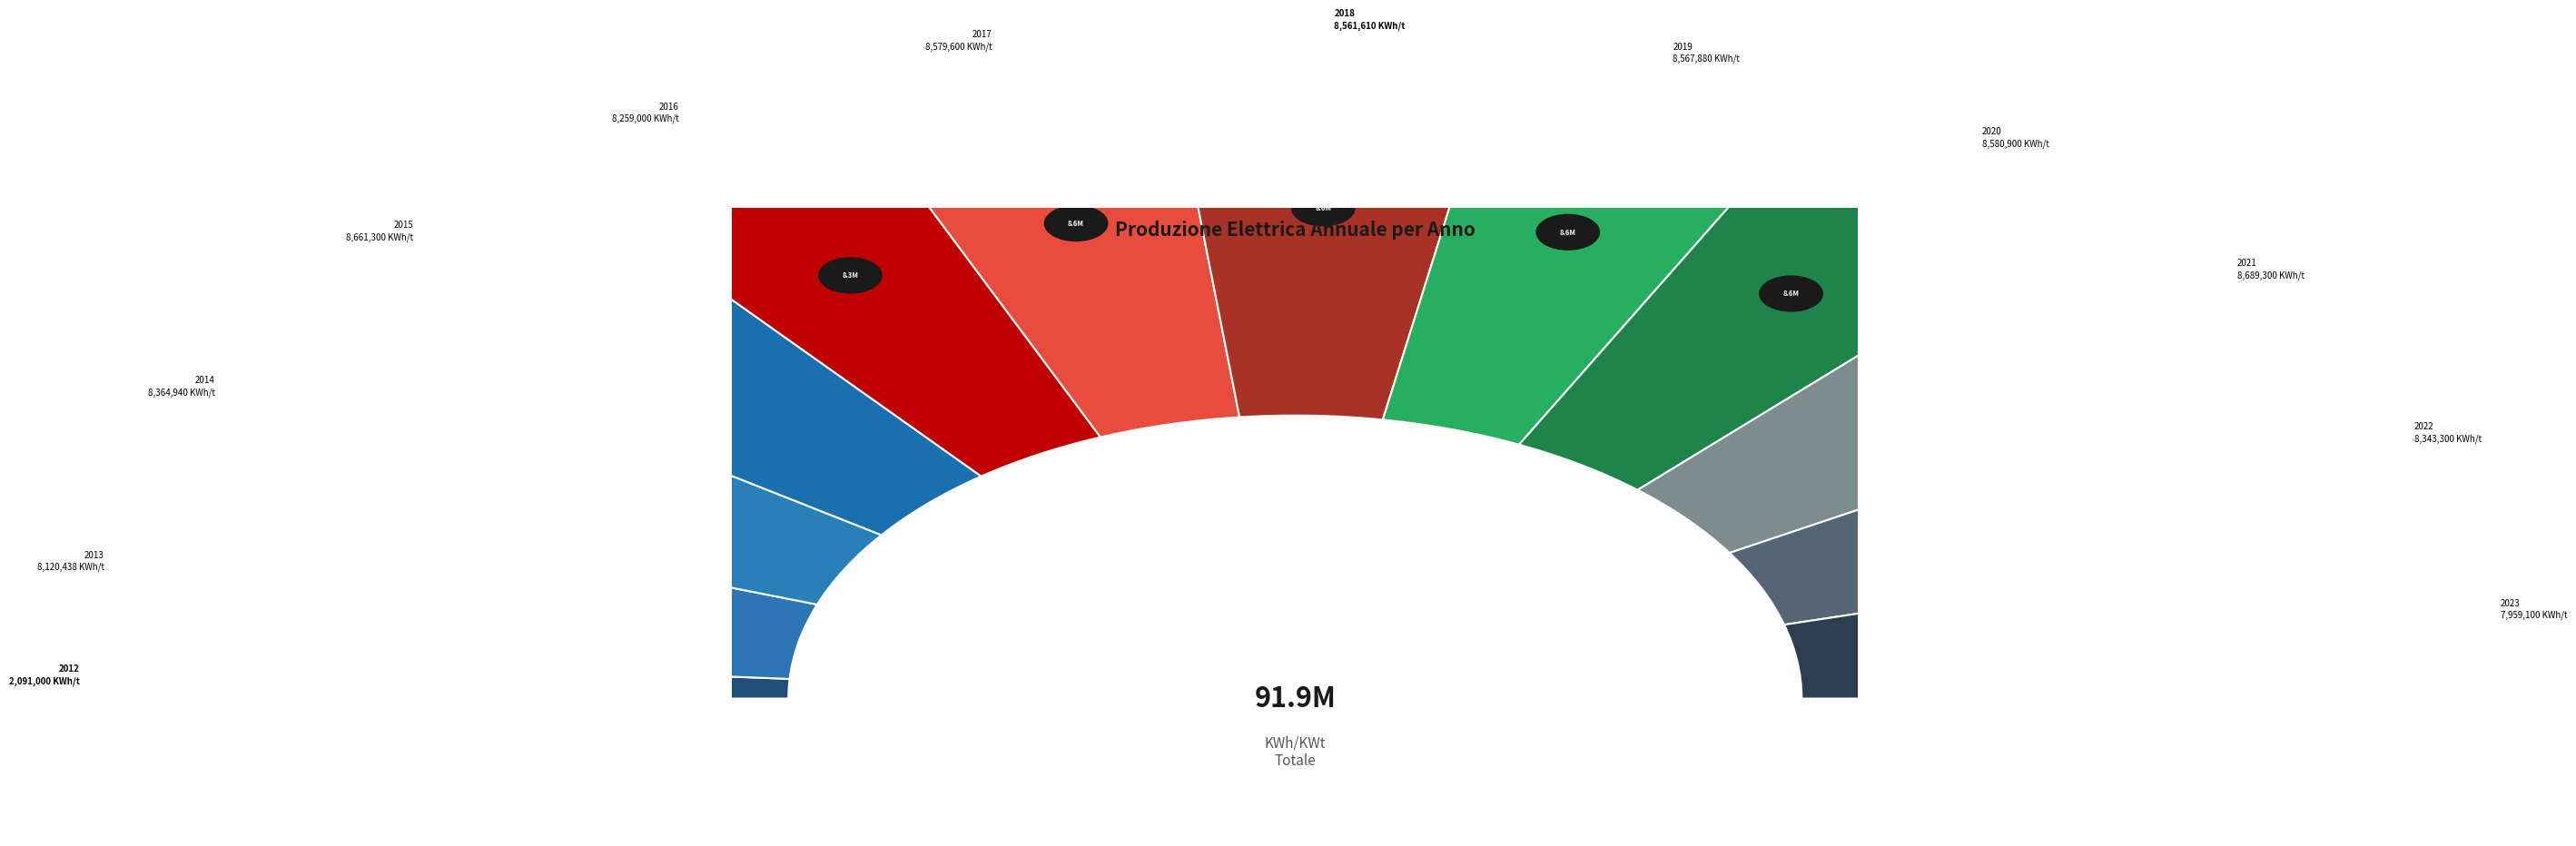

What is the ratio of the value at 2014 to the value at 2022?

1.0